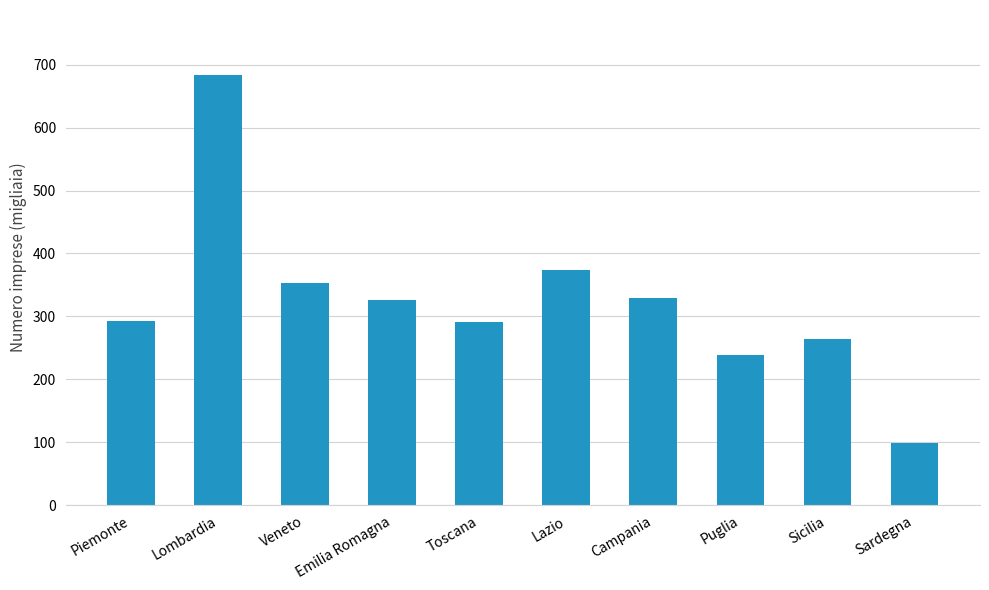

What is the average value?

325.3